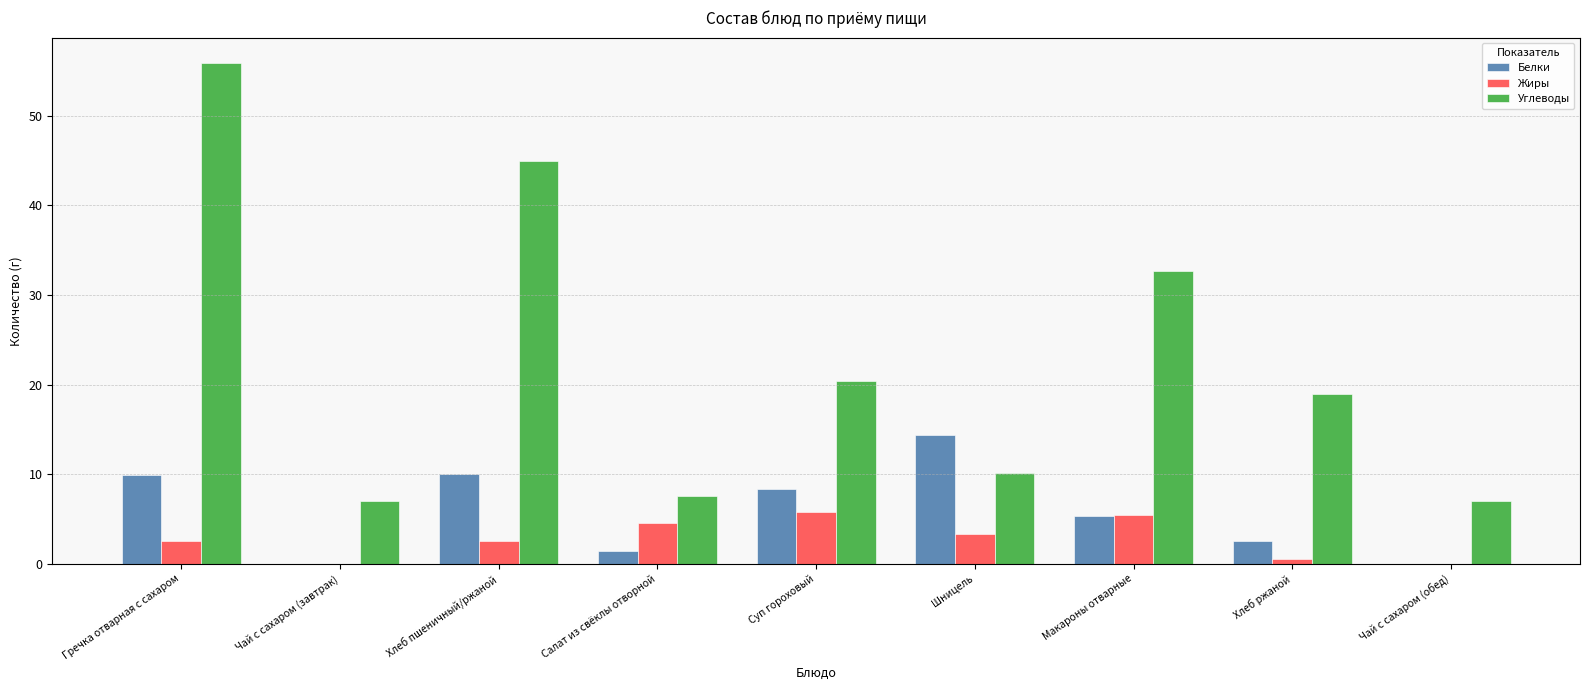

How many categories are shown in the chart?

9